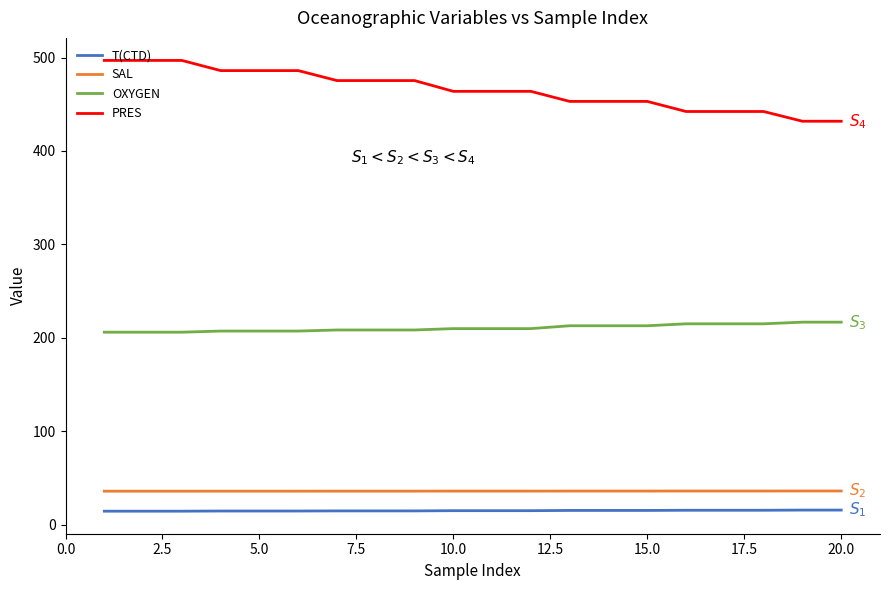

Count the number of data series in this chart.

4